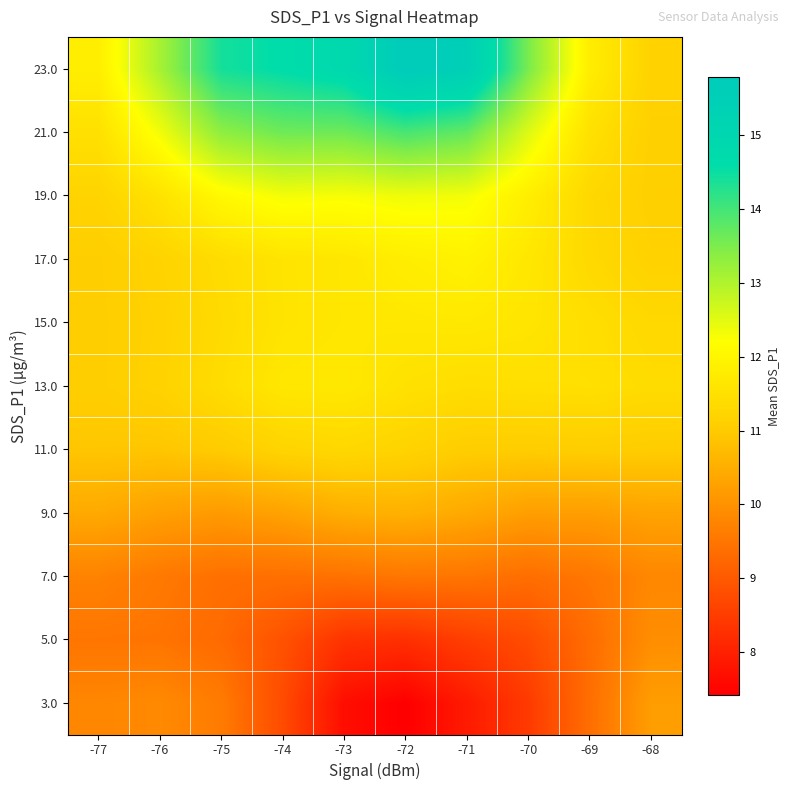

Reading right to left, list all the values displayed in this chart.

3.0: -68=10.2	-69=9.4	-70=8.5	-71=7.9	-72=7.4	-73=7.7	-74=8.8	-75=9.6	-76=9.9	-77=9.8
5.0: -68=9.9	-69=9.3	-70=8.8	-71=8.5	-72=8.3	-73=8.3	-74=8.9	-75=9.3	-76=9.5	-77=9.5
7.0: -68=9.8	-69=9.5	-70=9.4	-71=9.5	-72=9.5	-73=9.4	-74=9.4	-75=9.4	-76=9.6	-77=9.7
9.0: -68=10.3	-69=10.2	-70=10.2	-71=10.4	-72=10.6	-73=10.5	-74=10.3	-75=10.1	-76=10.2	-77=10.4
11.0: -68=11.0	-69=11.1	-70=11.0	-71=11.1	-72=11.2	-73=11.3	-74=11.2	-75=11.0	-76=10.9	-77=10.9
13.0: -68=11.4	-69=11.5	-70=11.5	-71=11.4	-72=11.5	-73=11.7	-74=11.7	-75=11.4	-76=11.2	-77=11.1
15.0: -68=11.3	-69=11.4	-70=11.6	-71=11.7	-72=11.7	-73=11.6	-74=11.6	-75=11.4	-76=11.2	-77=11.1
17.0: -68=11.2	-69=11.3	-70=11.7	-71=11.9	-72=11.8	-73=11.6	-74=11.6	-75=11.4	-76=11.2	-77=11.1
19.0: -68=11.1	-69=11.3	-70=11.8	-71=12.3	-72=12.4	-73=12.3	-74=12.3	-75=12.1	-76=11.5	-77=11.2
21.0: -68=11.1	-69=11.5	-70=12.5	-71=13.7	-72=13.9	-73=13.6	-74=13.6	-75=13.3	-76=12.3	-77=11.5
23.0: -68=11.2	-69=11.8	-70=13.5	-71=15.5	-72=15.8	-73=14.9	-74=14.6	-75=14.4	-76=13.1	-77=11.8